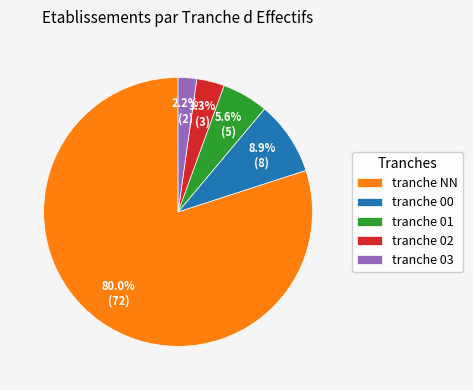

Do tranche 02 and tranche 01 together represent more than half of the pie?

No